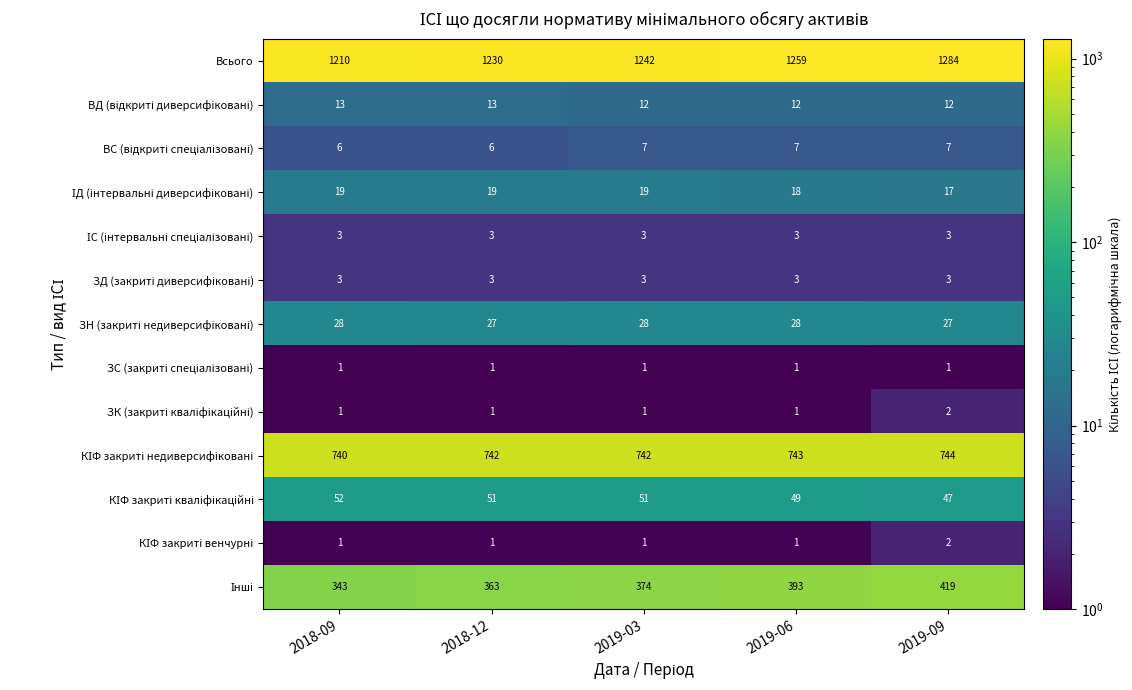

What is the spread (max minus min) of values at 2019-09?

1283